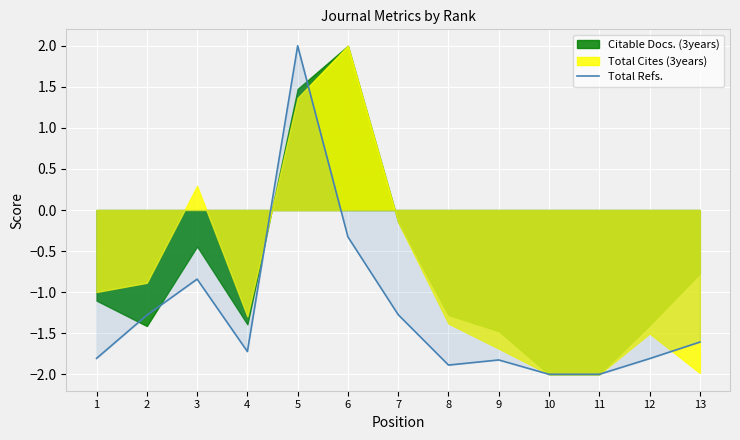

Rank the categories by value from lowest to highest.

10, 11, 8, 9, 12, 1, 4, 13, 2, 7, 3, 6, 5